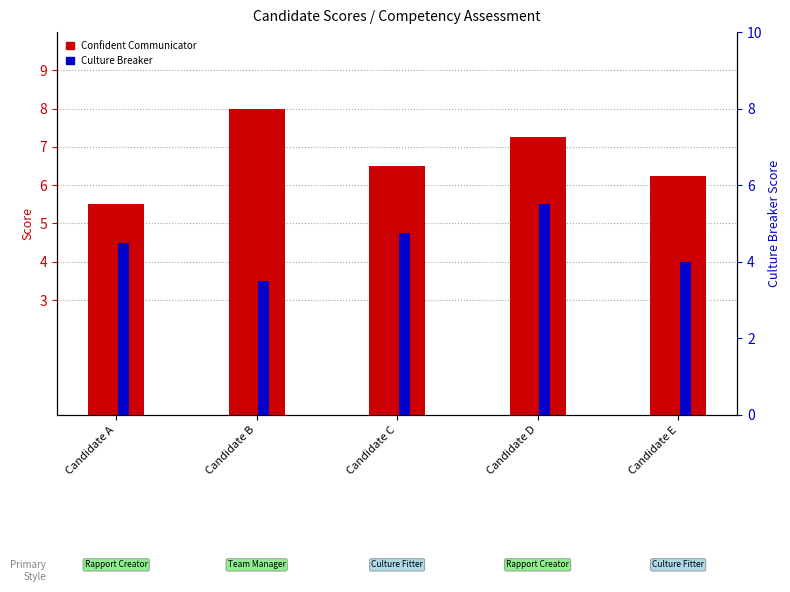

Between Candidate E and Candidate C, which is larger?

Candidate C